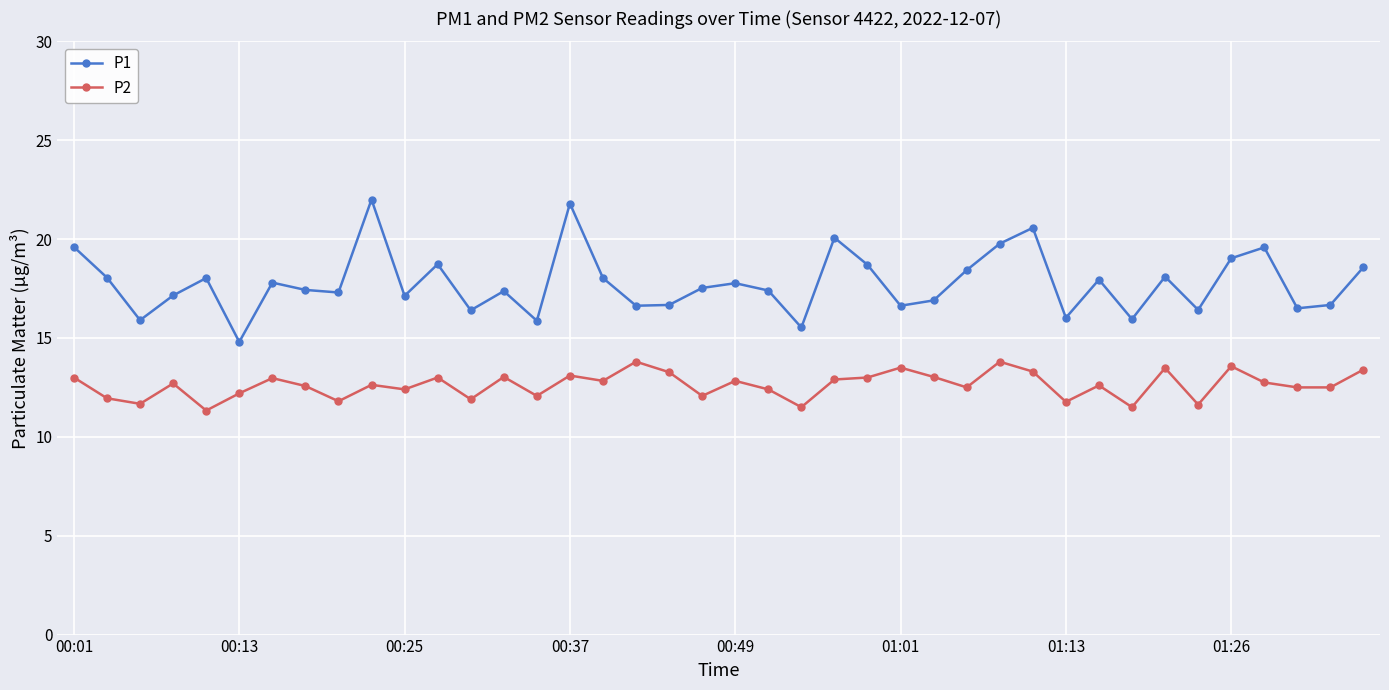

What is the value of the P2 point at the 12th from the left?

13.0